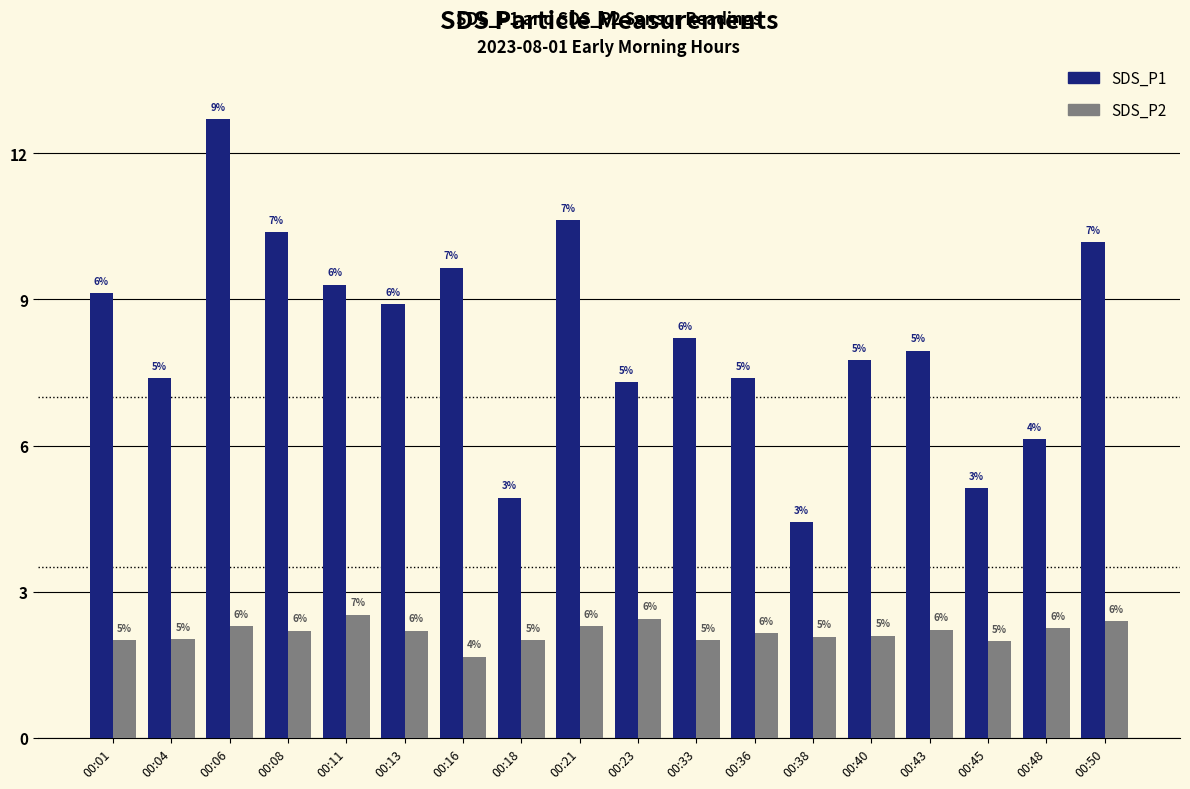

The SDS_P2 series shows 2.5 at 00:23. True or false?

True